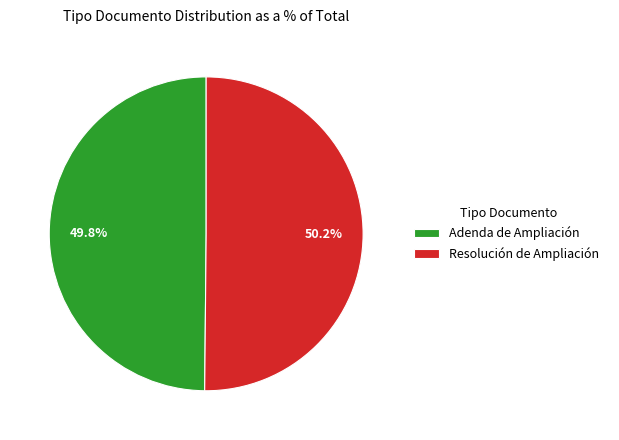

Is there any slice that represents more than half of the pie?

Yes